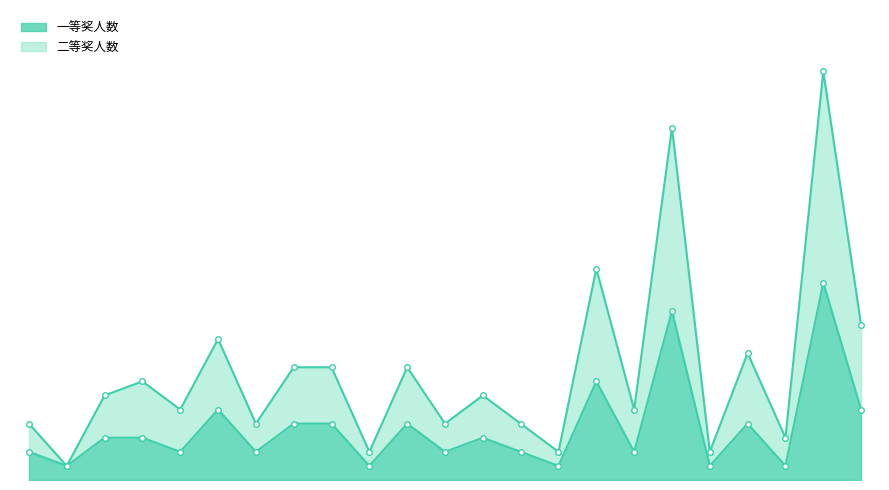

Is it true that 一等奖人数 equals 5 at 教育科学学院?

True